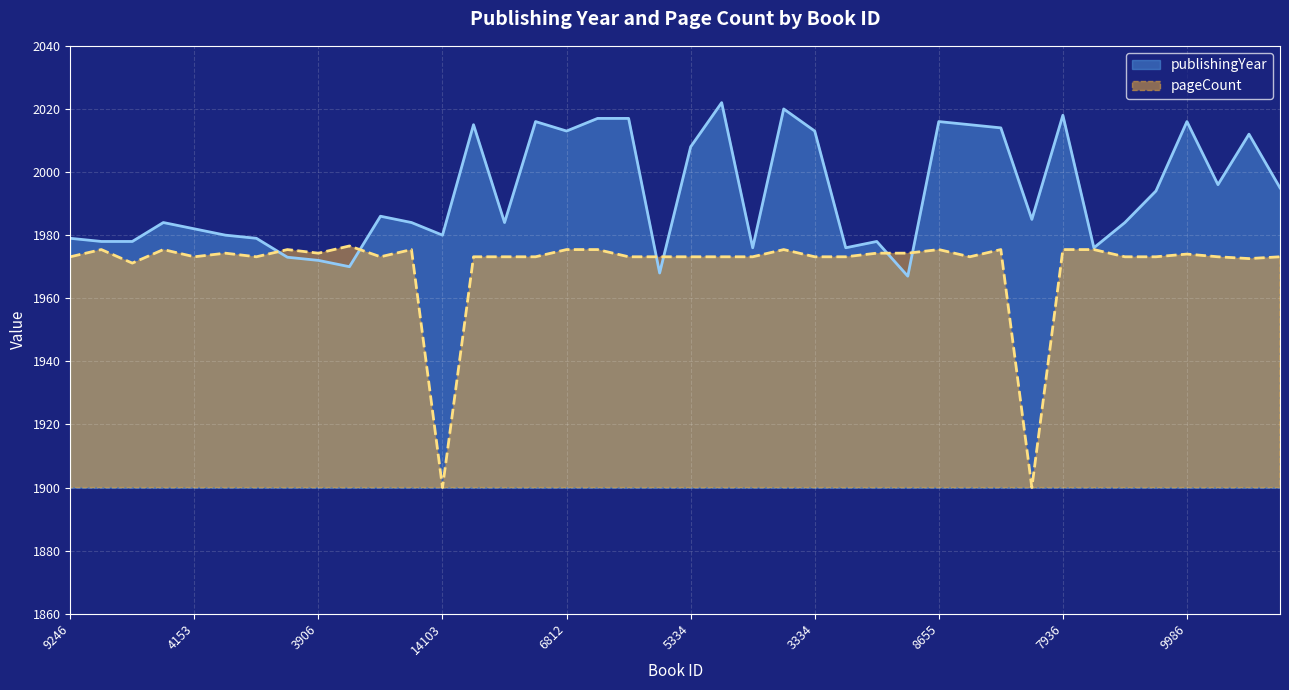

What is the difference between the publishingYear values at 4153 and 12268?

38.0